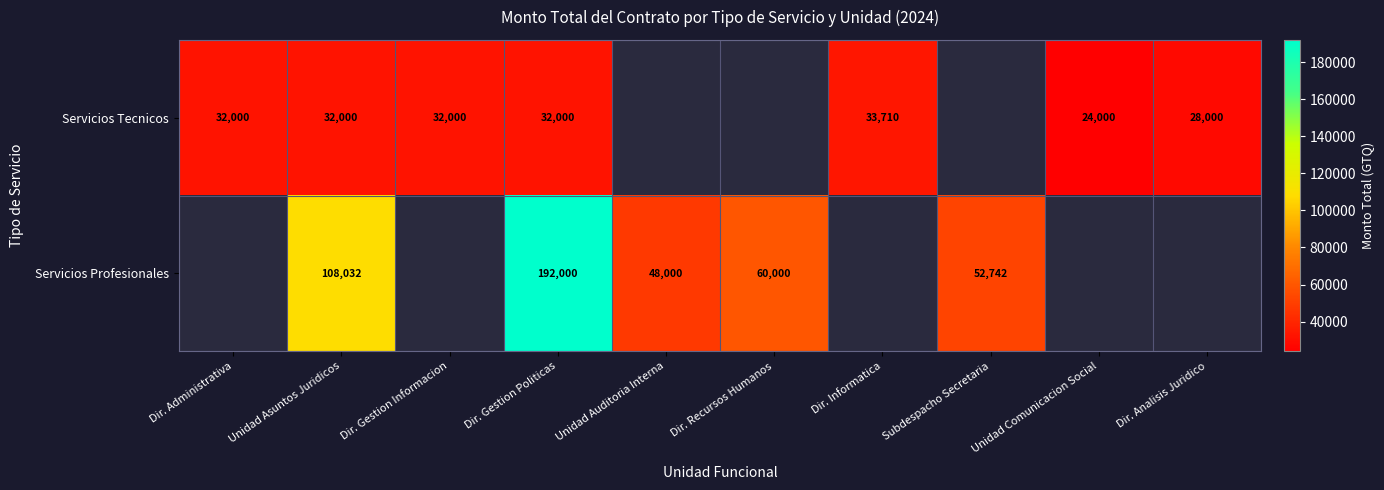

At Unidad Asuntos Juridicos, list the series in order from smallest to largest.

Servicios Tecnicos, Servicios Profesionales